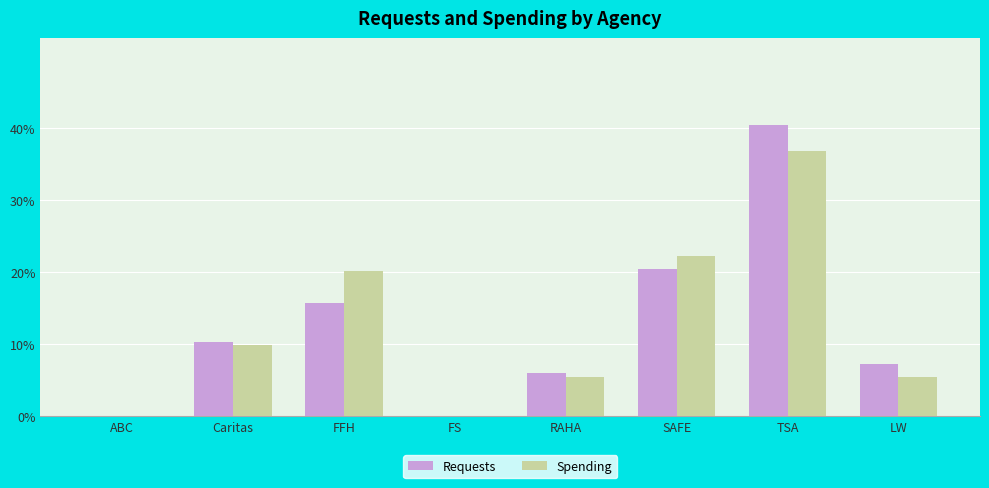

At which category is the sum across all series the highest?

TSA